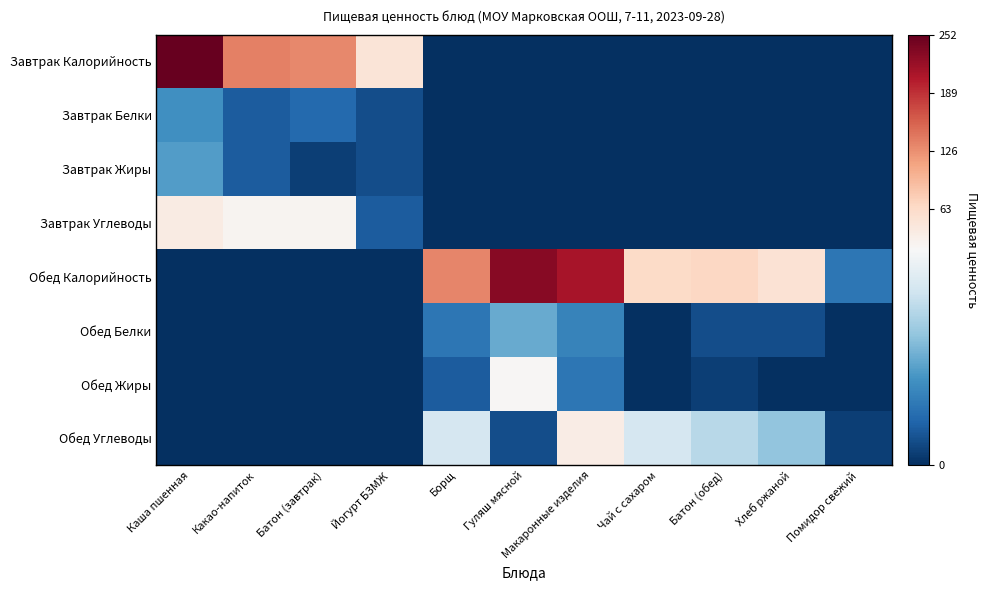

Reading left to right, extract all data points from this chart.

Завтрак Калорийность: Каша пшенная=252	Какао-напиток=136	Батон (завтрак)=131	Йогурт БЗМЖ=48	Борщ=0	Гуляш мясной=0	Макаронные изделия=0	Чай с сахаром=0	Батон (обед)=0	Хлеб ржаной=0	Помидор свежий=0
Завтрак Белки: Каша пшенная=7	Какао-напиток=3	Батон (завтрак)=4	Йогурт БЗМЖ=2	Борщ=0	Гуляш мясной=0	Макаронные изделия=0	Чай с сахаром=0	Батон (обед)=0	Хлеб ржаной=0	Помидор свежий=0
Завтрак Жиры: Каша пшенная=8	Какао-напиток=3	Батон (завтрак)=1	Йогурт БЗМЖ=2	Борщ=0	Гуляш мясной=0	Макаронные изделия=0	Чай с сахаром=0	Батон (обед)=0	Хлеб ржаной=0	Помидор свежий=0
Завтрак Углеводы: Каша пшенная=37	Какао-напиток=24	Батон (завтрак)=25	Йогурт БЗМЖ=3	Борщ=0	Гуляш мясной=0	Макаронные изделия=0	Чай с сахаром=0	Батон (обед)=0	Хлеб ржаной=0	Помидор свежий=0
Обед Калорийность: Каша пшенная=0	Какао-напиток=0	Батон (завтрак)=0	Йогурт БЗМЖ=0	Борщ=132	Гуляш мясной=231	Макаронные изделия=210	Чай с сахаром=63	Батон (обед)=66	Хлеб ржаной=51	Помидор свежий=5
Обед Белки: Каша пшенная=0	Какао-напиток=0	Батон (завтрак)=0	Йогурт БЗМЖ=0	Борщ=5	Гуляш мясной=9	Макаронные изделия=6	Чай с сахаром=0	Батон (обед)=2	Хлеб ржаной=2	Помидор свежий=0
Обед Жиры: Каша пшенная=0	Какао-напиток=0	Батон (завтрак)=0	Йогурт БЗМЖ=0	Борщ=3	Гуляш мясной=21	Макаронные изделия=5	Чай с сахаром=0	Батон (обед)=1	Хлеб ржаной=0	Помидор свежий=0
Обед Углеводы: Каша пшенная=0	Какао-напиток=0	Батон (завтрак)=0	Йогурт БЗМЖ=0	Борщ=15	Гуляш мясной=2	Макаронные изделия=36	Чай с сахаром=15	Батон (обед)=13	Хлеб ржаной=11	Помидор свежий=1